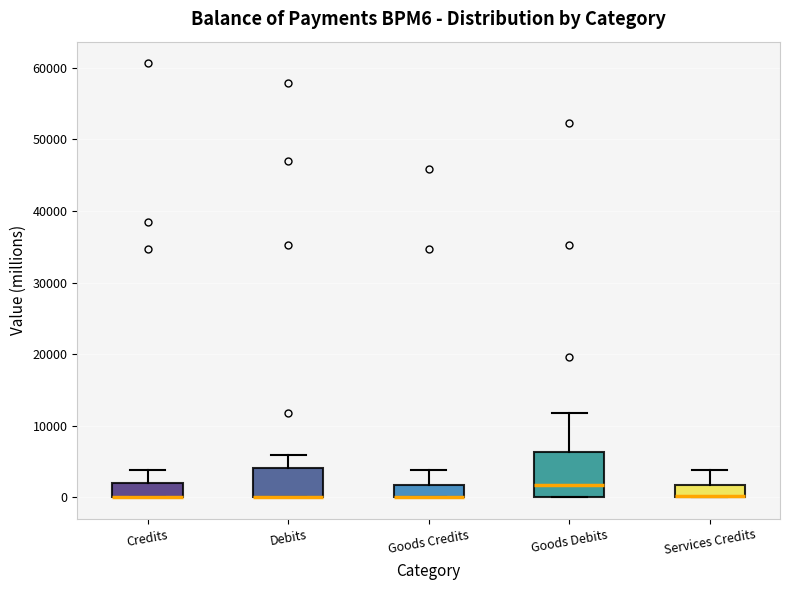

Reading left to right, read every box against the y-axis: the position of its median line, the range the box covers, and the ends of its whiskers. The values are not printed on the chart, so give them approximately, as read against the axis.

Credits: median 0 (drawn on the box's lower edge), box 0 to 2000, whiskers 0 to 4000
Debits: median 0 (drawn on the box's lower edge), box 0 to 4000, whiskers 0 to 6000
Goods Credits: median 0 (drawn on the box's lower edge), box 0 to 2000, whiskers 0 to 4000
Goods Debits: median 2000, box 0 to 6000, whiskers 0 to 12000
Services Credits: median 0 (drawn on the box's lower edge), box 0 to 2000, whiskers 0 to 4000